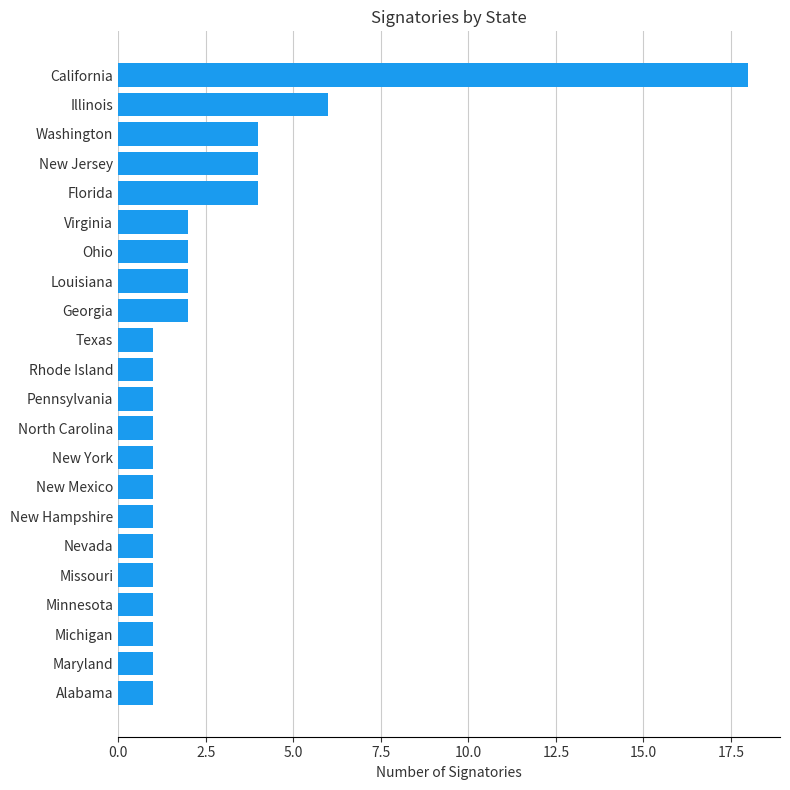

Reading bottom to top, extract all data points from this chart.

1	1	1	1	1	1	1	1	1	1	1	1	1	2	2	2	2	4	4	4	6	18